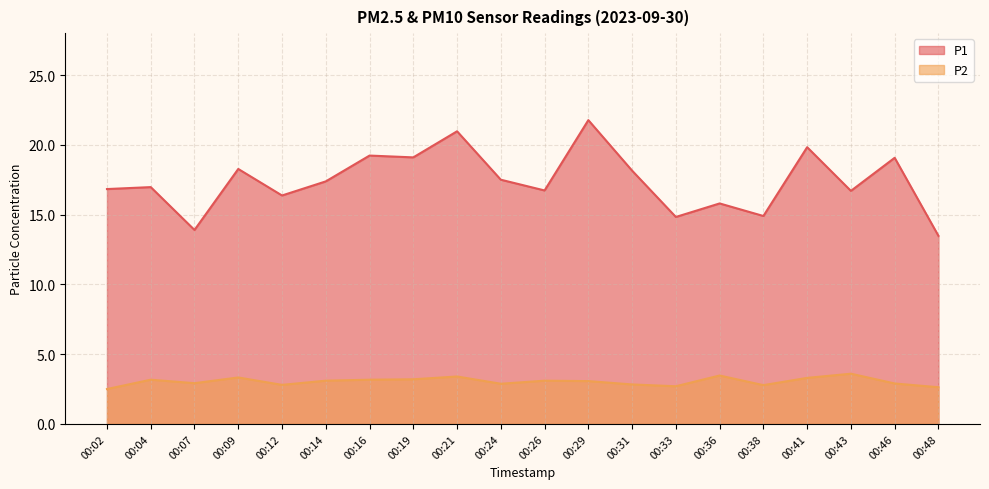

List the labels in order of P1 value, largest first.

00:29, 00:21, 00:41, 00:16, 00:19, 00:46, 00:09, 00:31, 00:24, 00:14, 00:04, 00:02, 00:26, 00:43, 00:12, 00:36, 00:38, 00:33, 00:07, 00:48